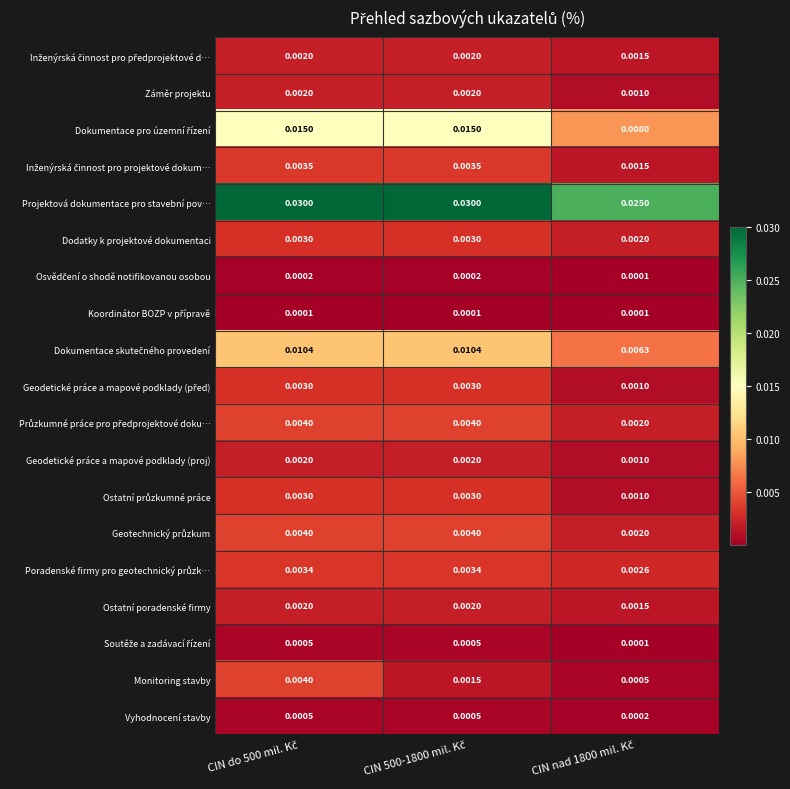

Which series has the largest total across all categories?

Projektová dokumentace pro stavební pov…